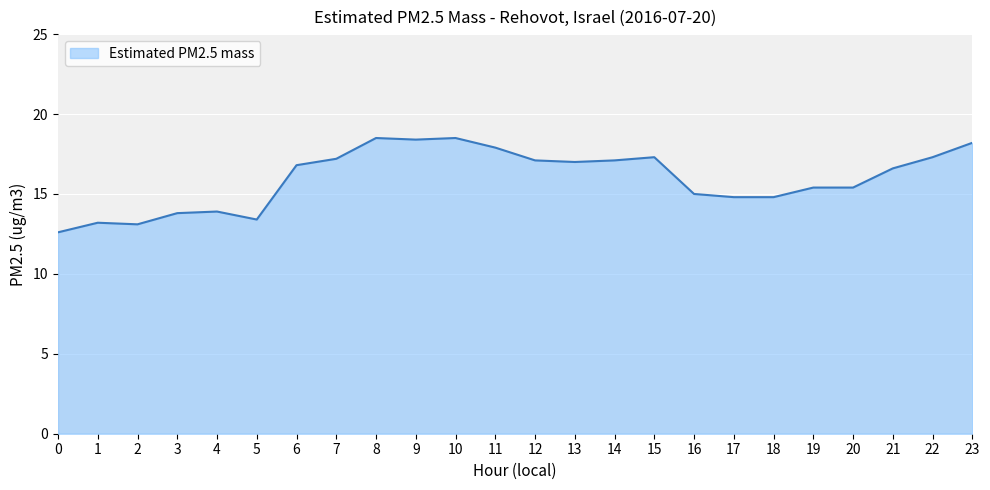

Approximately how many times larger is the value at 14 compared to 3?

1.2